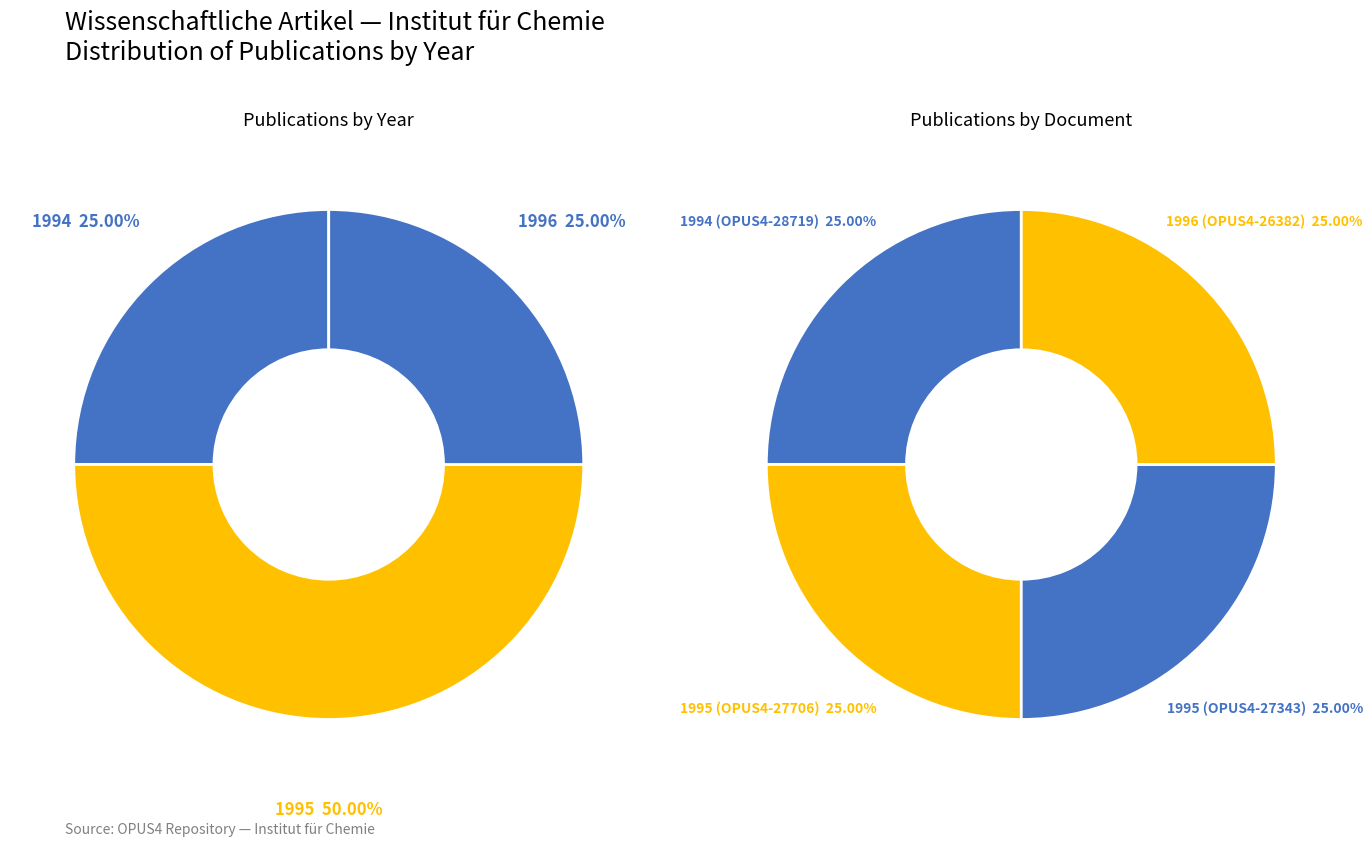

To the nearest percent, what is the combined percentage of OPUS4-27343 and OPUS4-26382?

50%